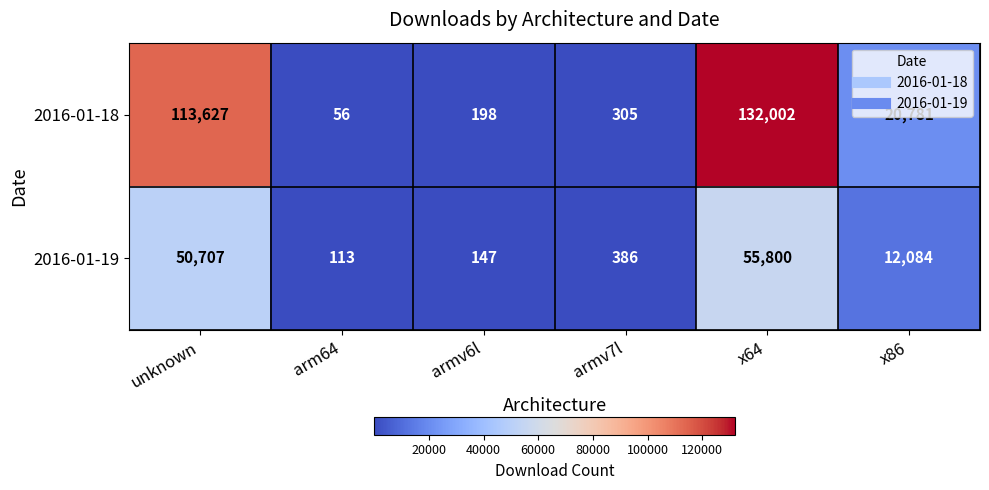

Is it true that 2016-01-18 equals 305 at armv7l?

True